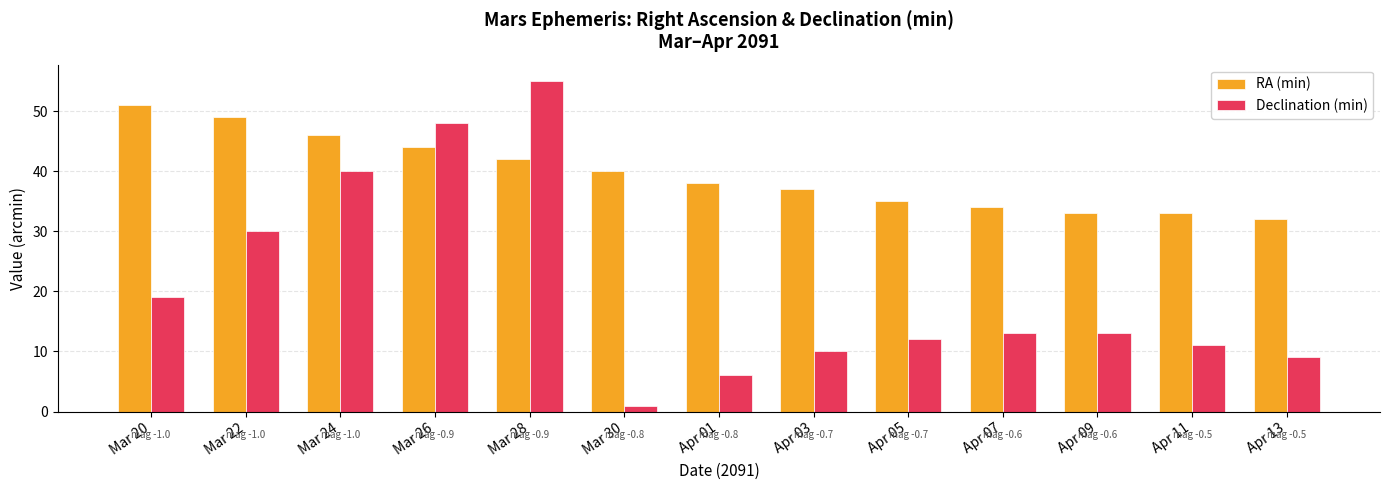

At which label is Declination (min) closest to 28?

Mar 22